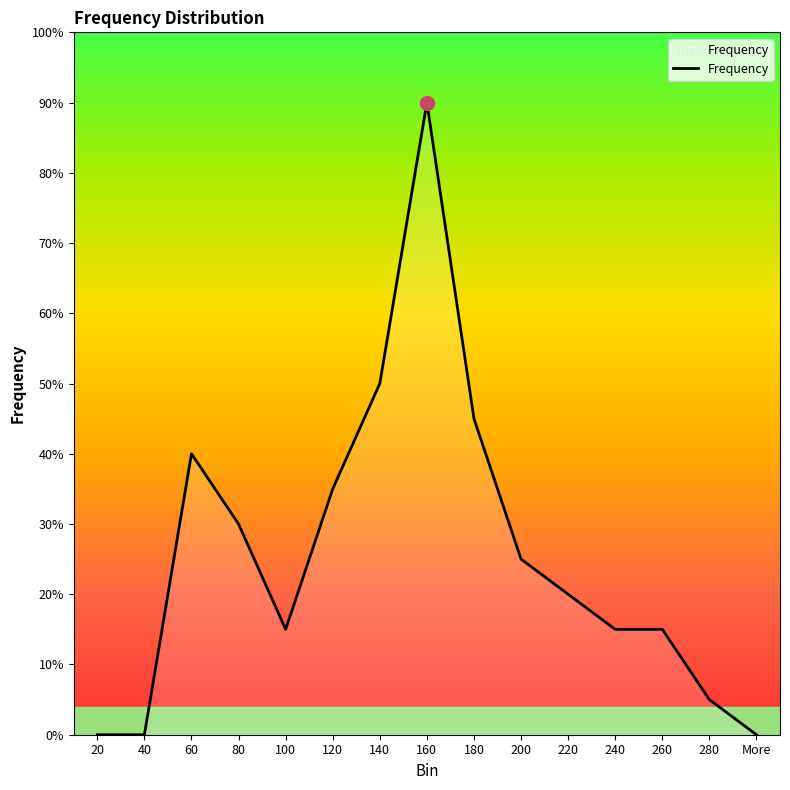

At which category does the data reach its first local valley?

100